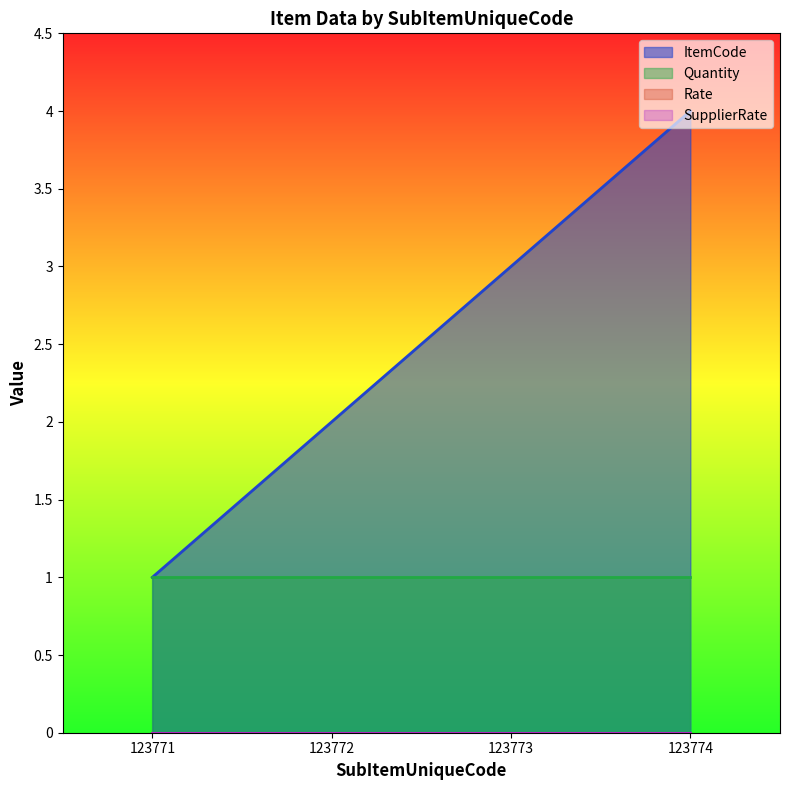

Where is Quantity nearest to the value 1?

123771